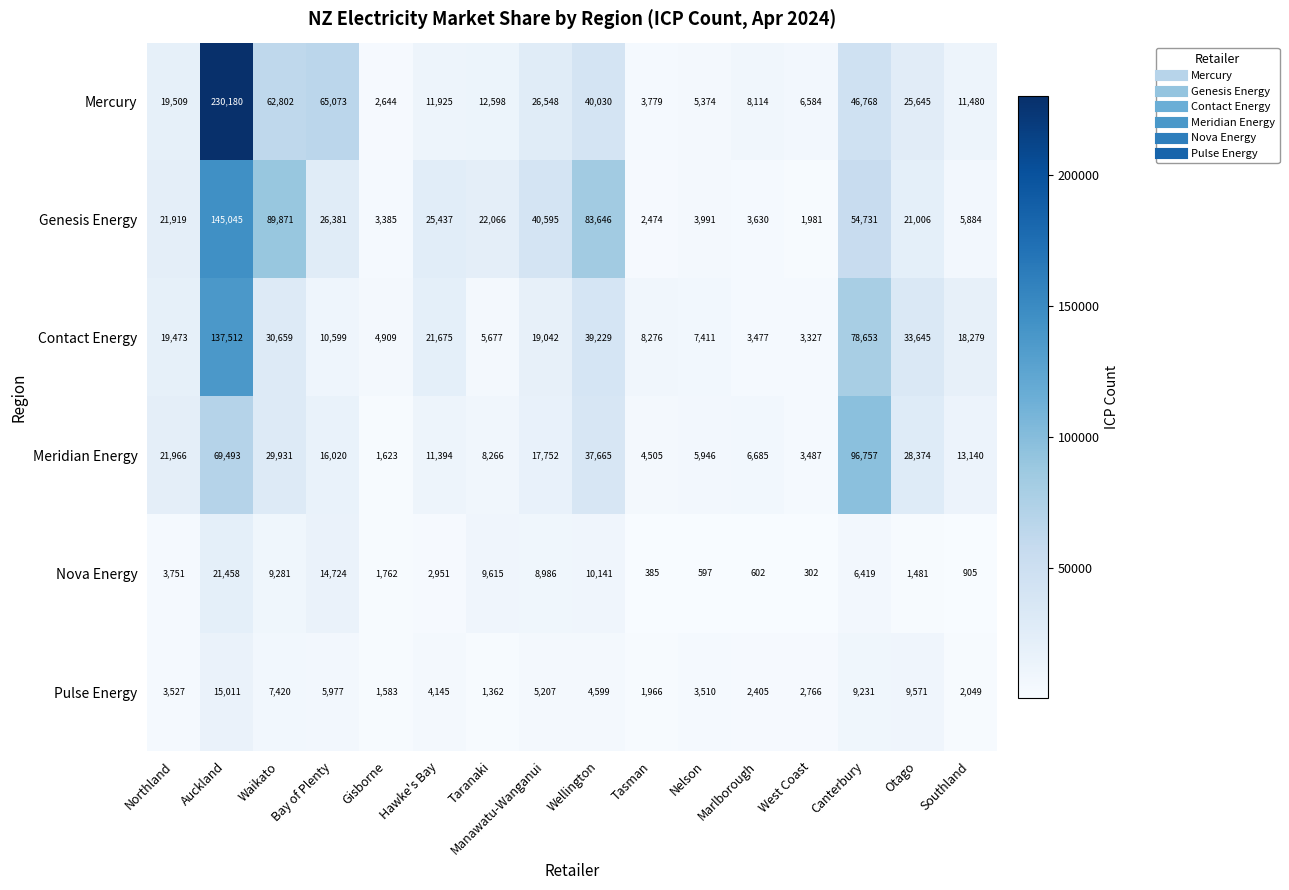

At which label does Genesis Energy reach its peak?

Auckland